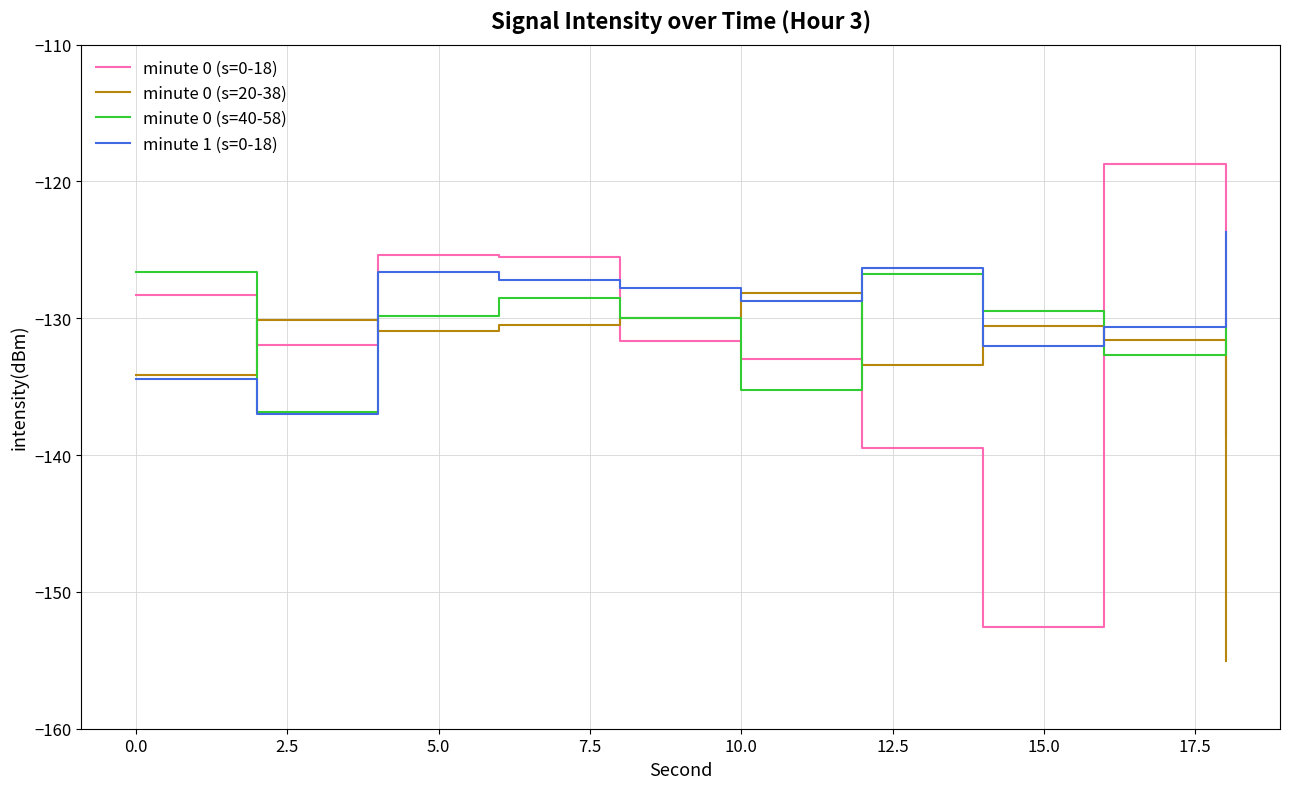

In minute 0 (s=20-38), how many points are higher than both neighbors (excluding endpoints)?

3